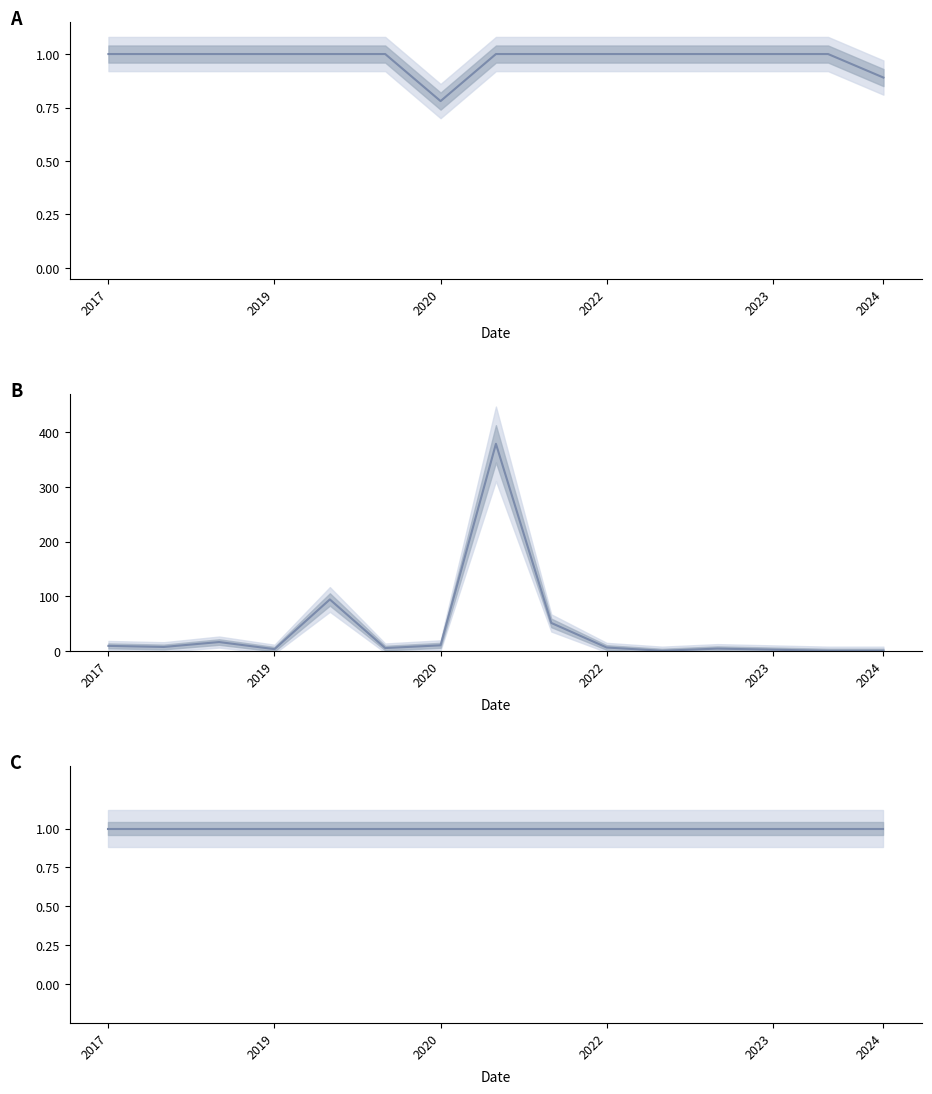

What is the value of the quality_score point at the 14th from the left?

1.0